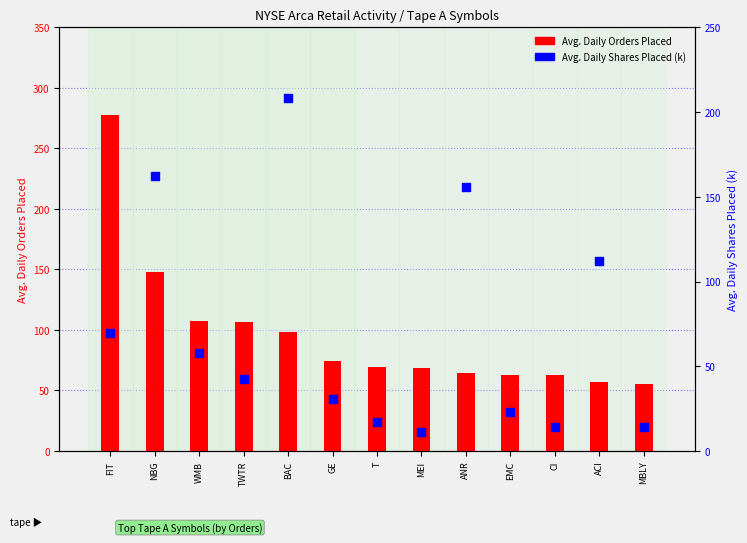

At how many categories does at least one series exceed 101?

7